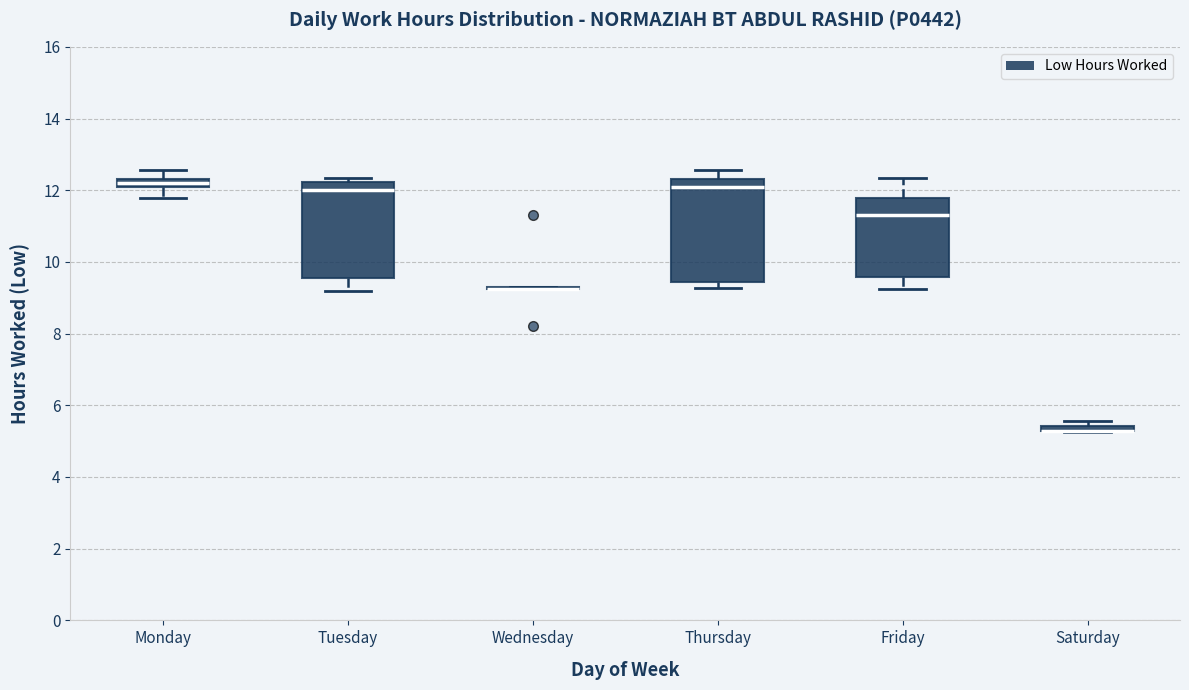

Where does the median line of the box for Monday sit on the y-axis? The values are not printed on the chart, so give them approximately, as read against the axis.

12.2